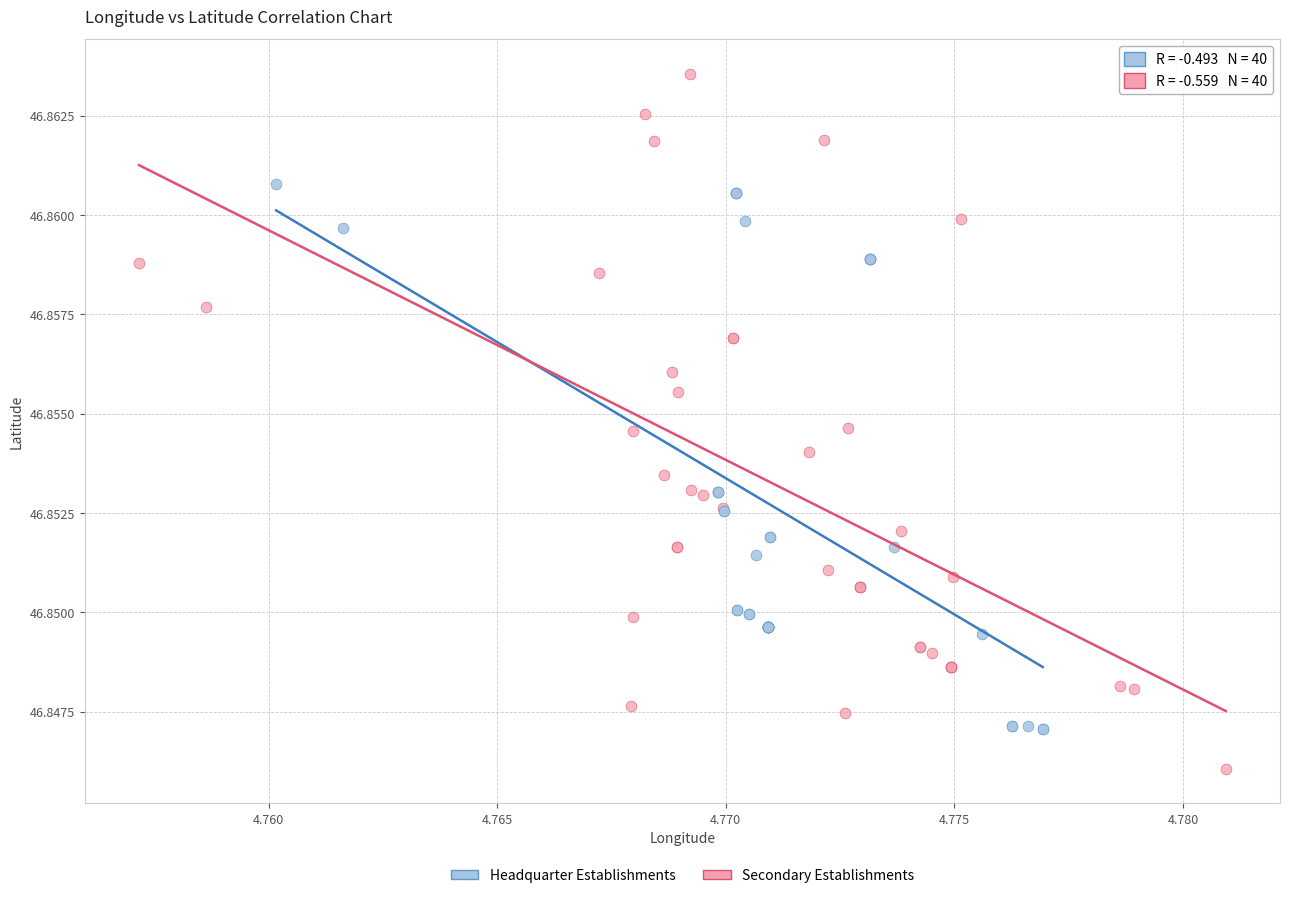

Which series reaches the maximum Y coordinate?

Secondary Establishments